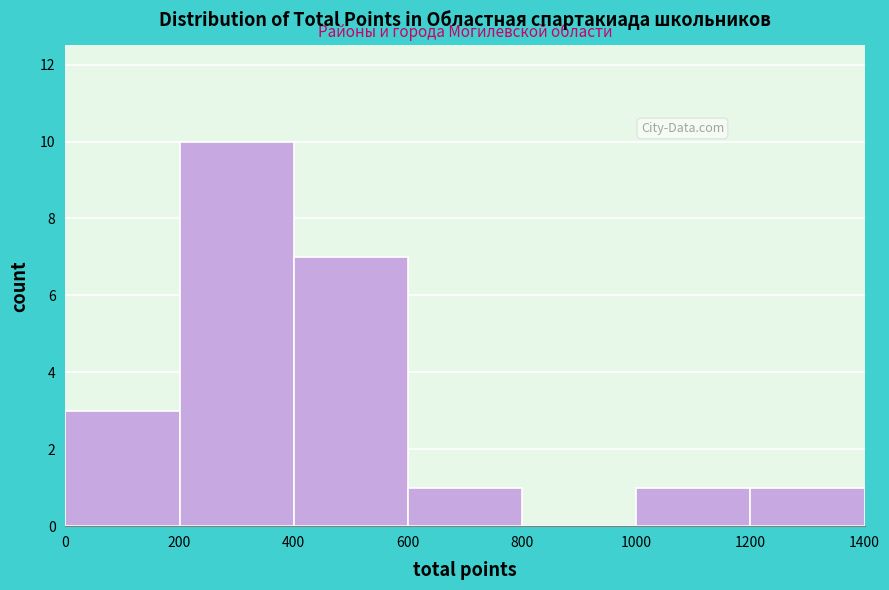

Over which range of the x-axis is the bar tallest?

200 to 400